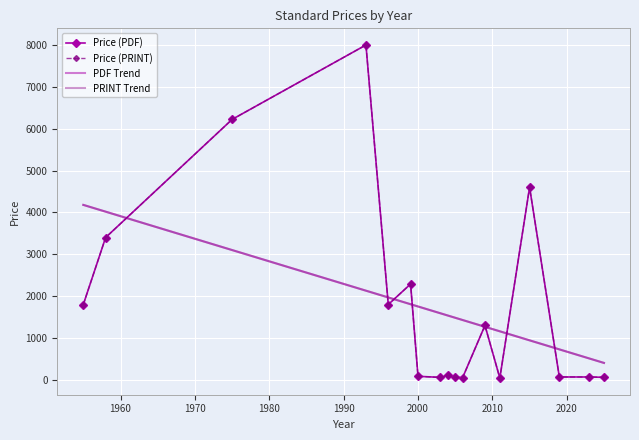

How many values in the PRINT Trend series exceed 1537?

9